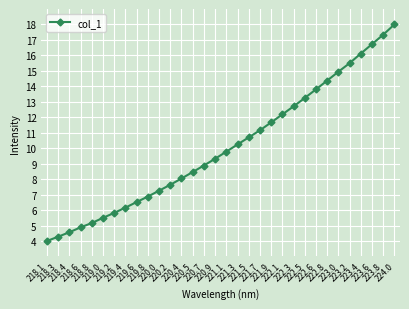

What is the sum of the values at 222.5 and 221.3?

23.5